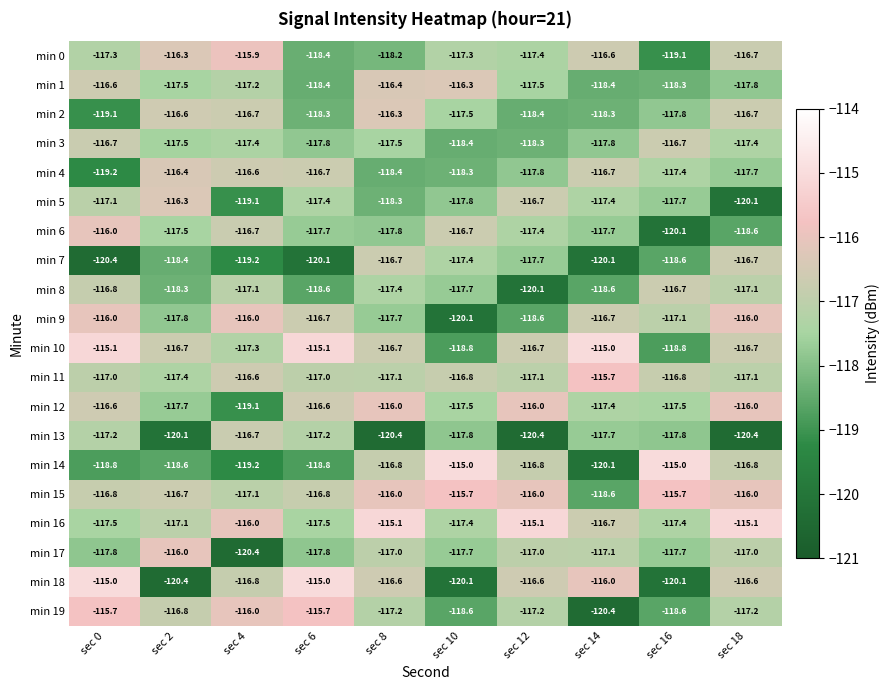

What is the sum of all min 13 values?

-1185.7